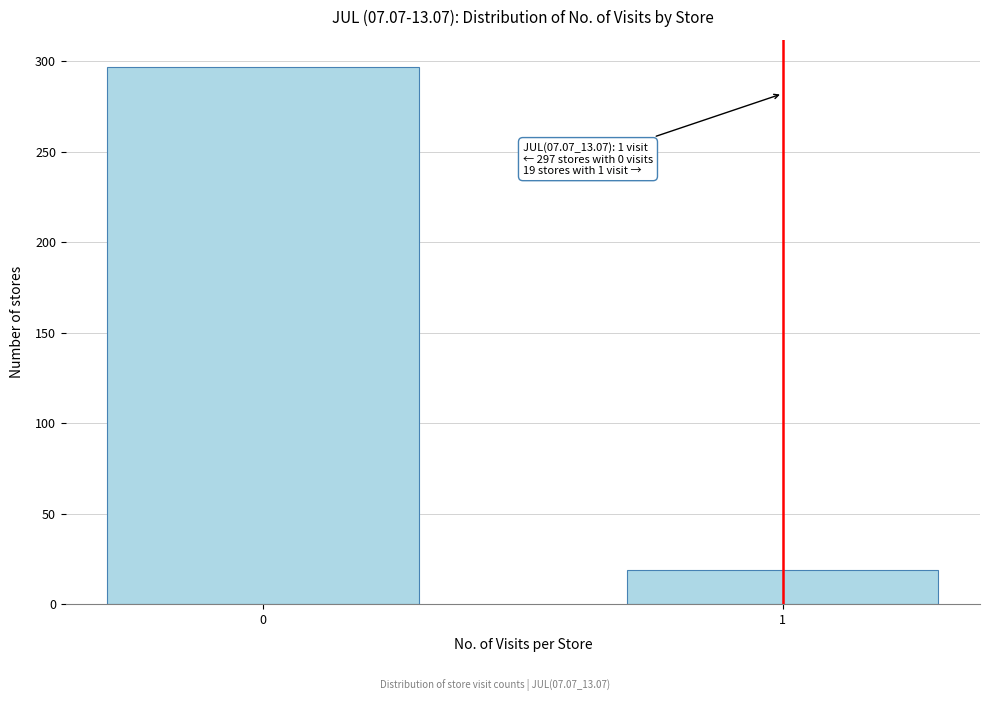

Reading left to right, transcribe all the data shown in this chart.

0=297	1=19